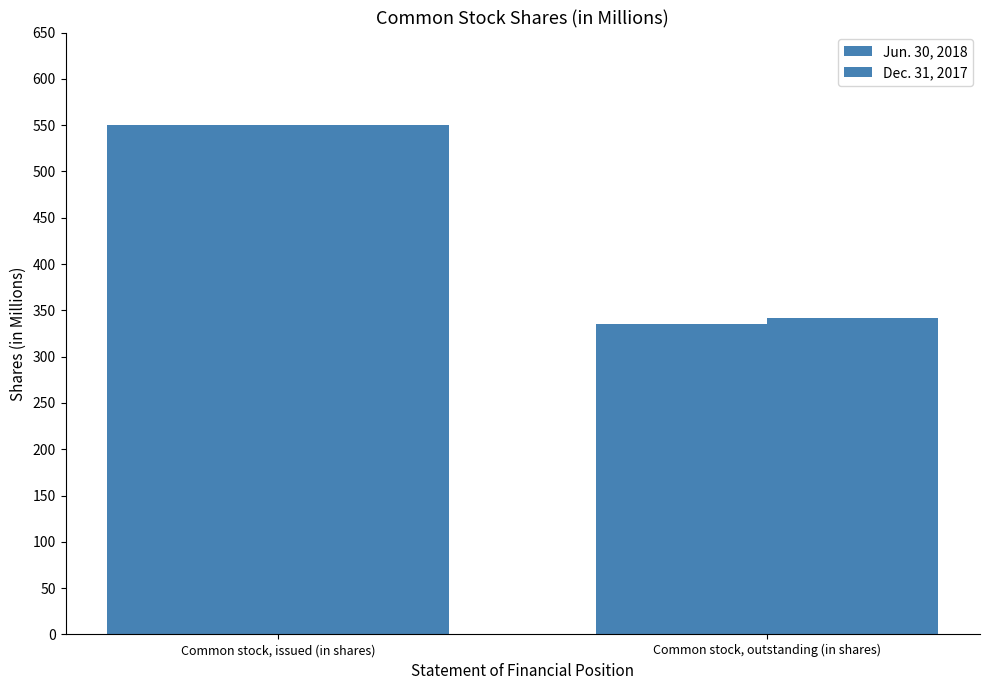

Count the number of data series in this chart.

2